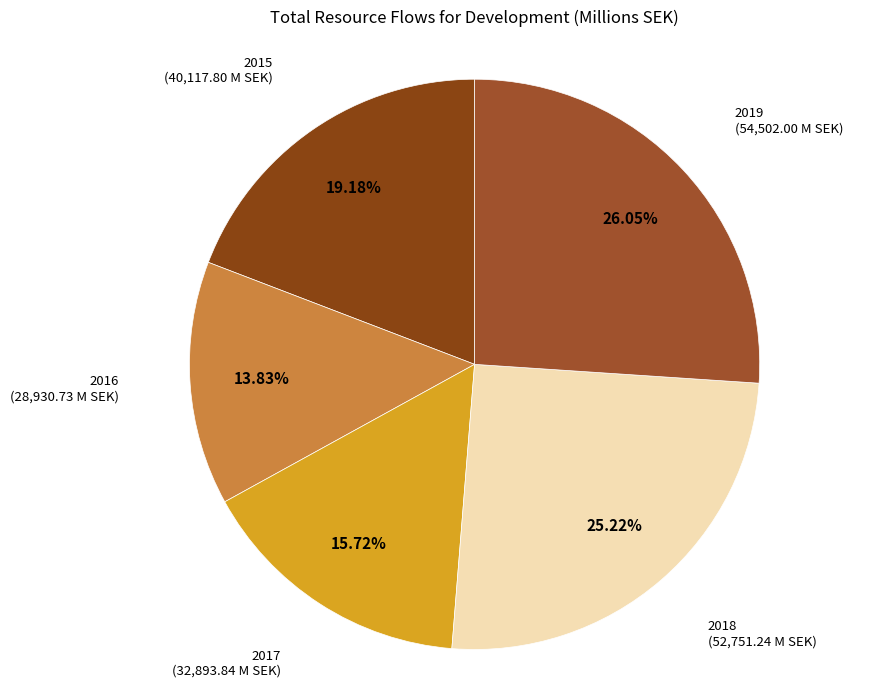

Does any single category account for the majority?

No